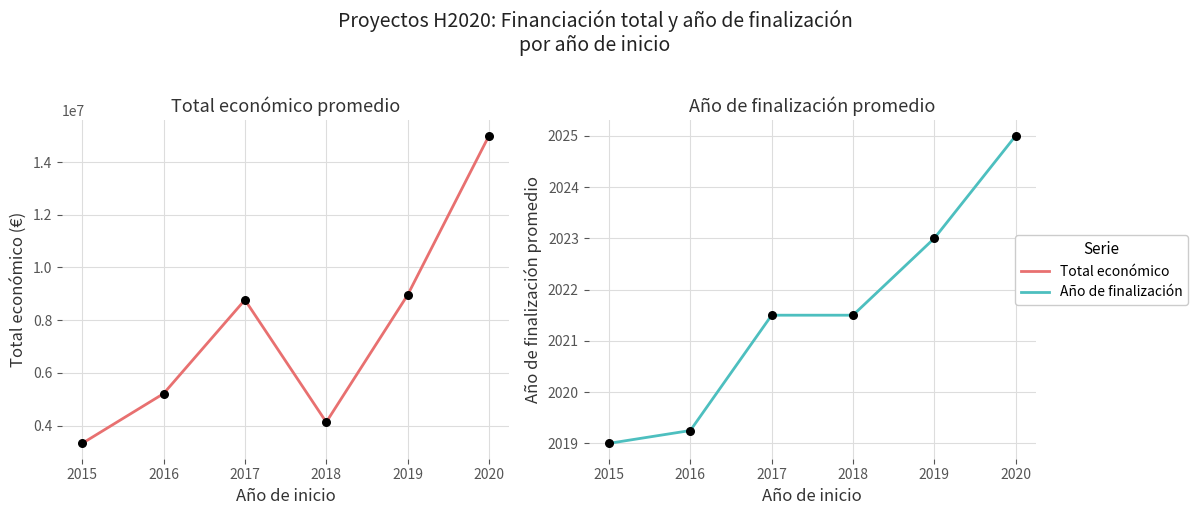

Is the value of Total económico at 2016 greater than the value of Año de finalización at 2016?

Yes